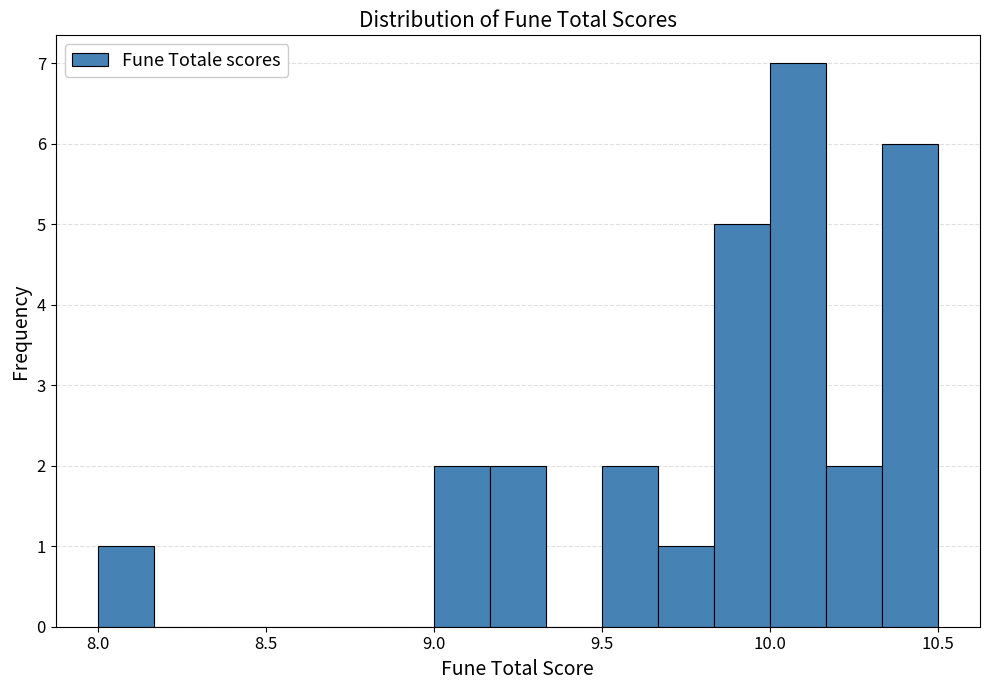

Read against the x-axis, roughly where is the centre of the tallest bar?

10.10